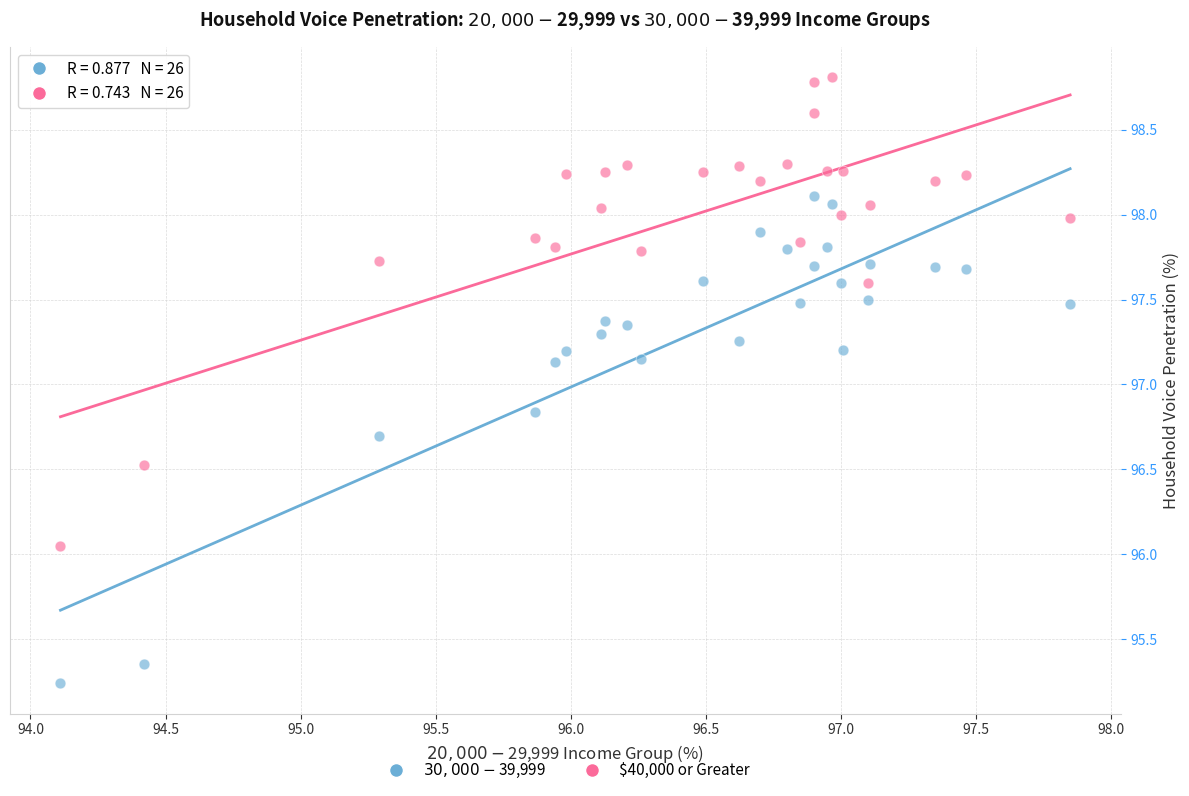

Across all data points, what is the range of Y values (max minus min)?

3.6